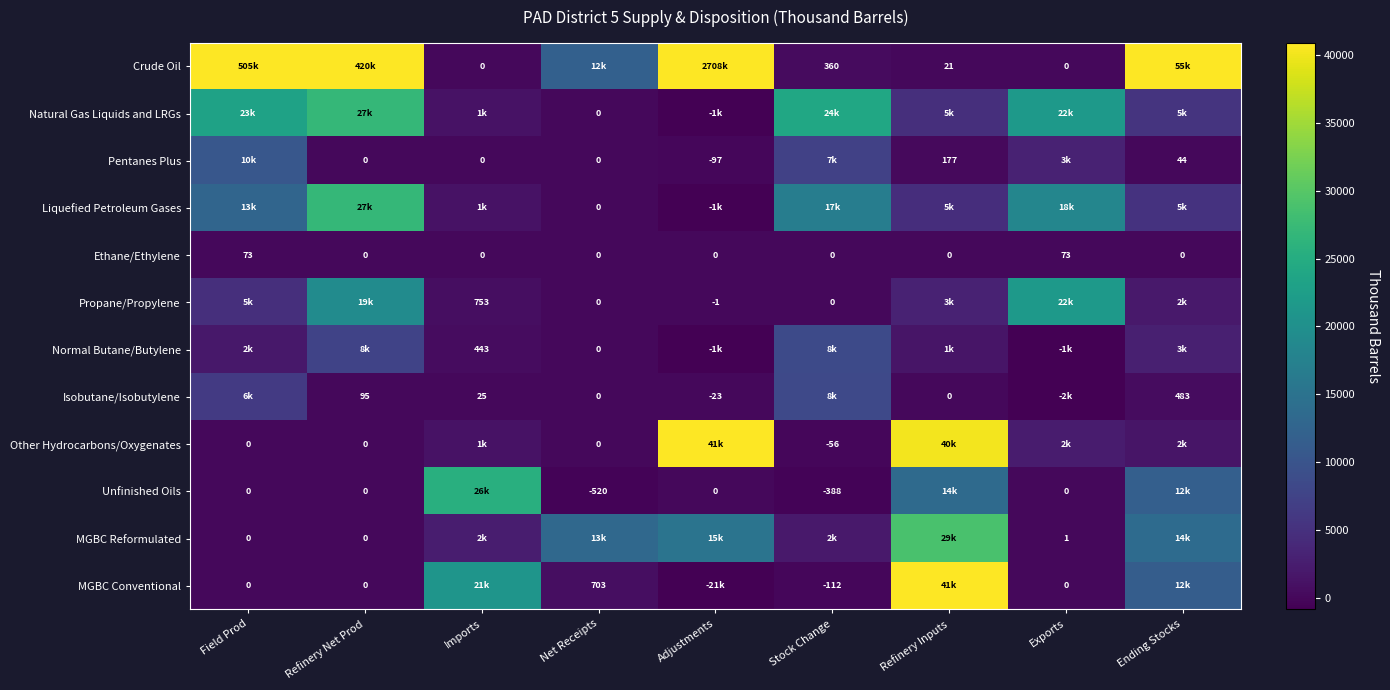

What is the difference between the maximum and minimum values in the Ethane/Ethylene series?

73